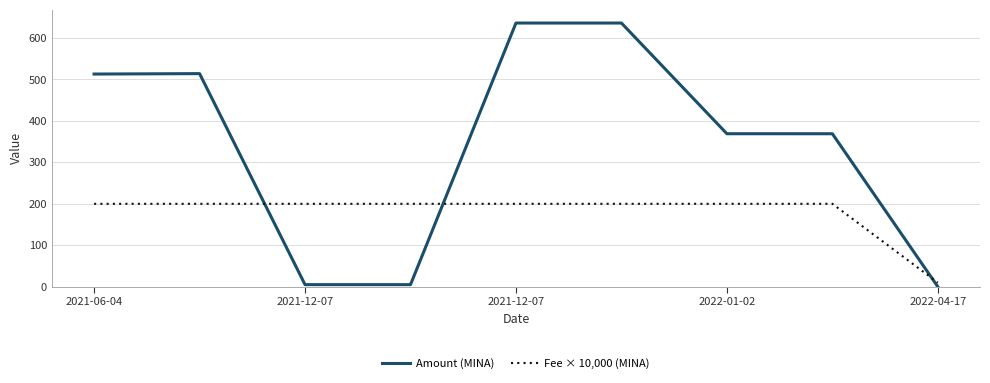

What are all the series names shown in the legend?

Amount (MINA), Fee × 10,000 (MINA)